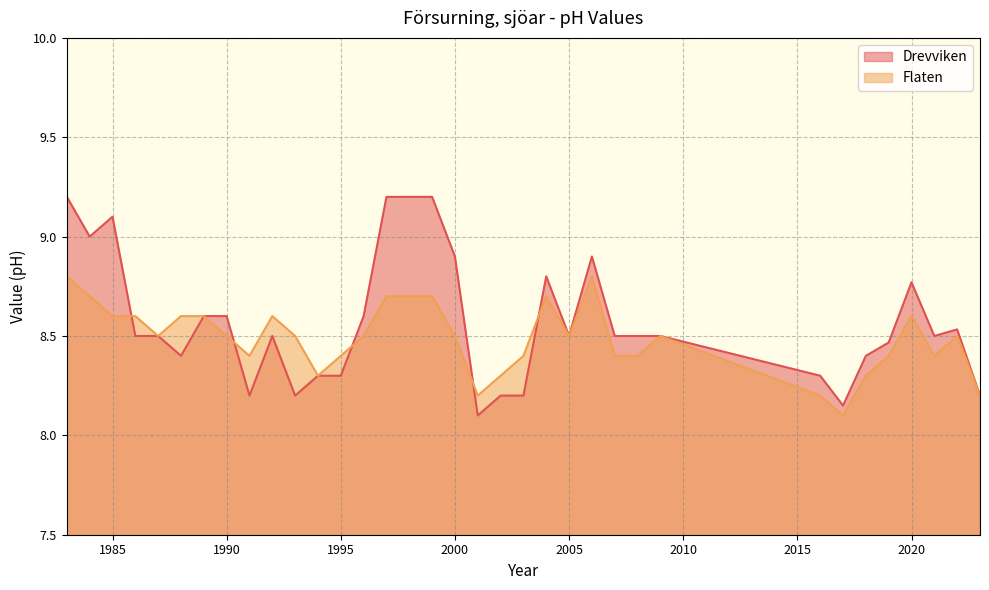

The value of Flaten at 2003 is 4.9. True or false?

False